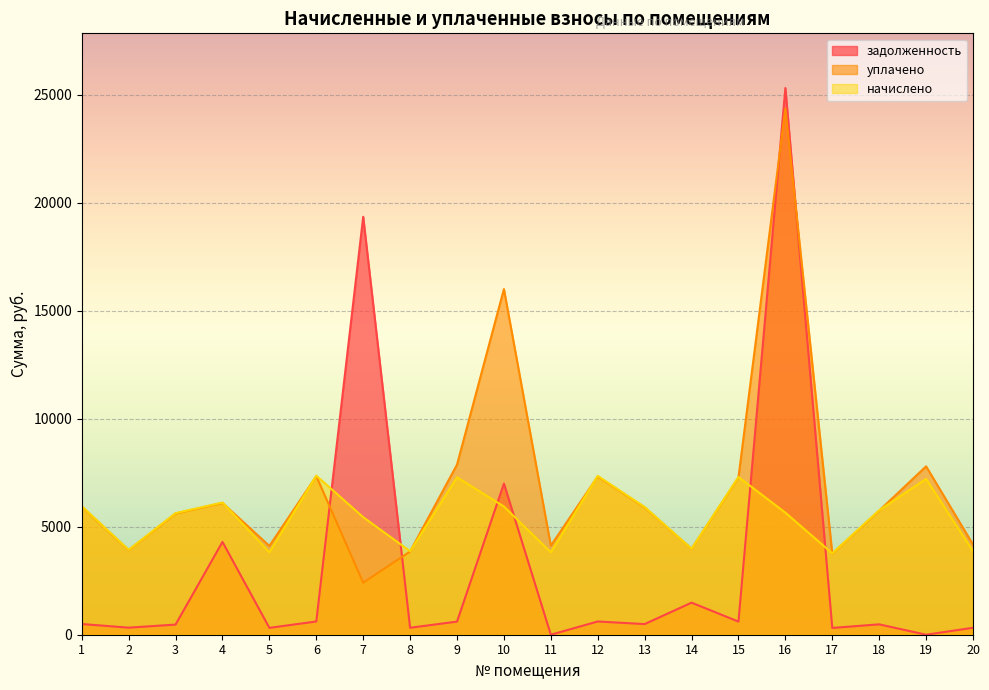

Where do задолженность and уплачено first cross each other?

6 and 7